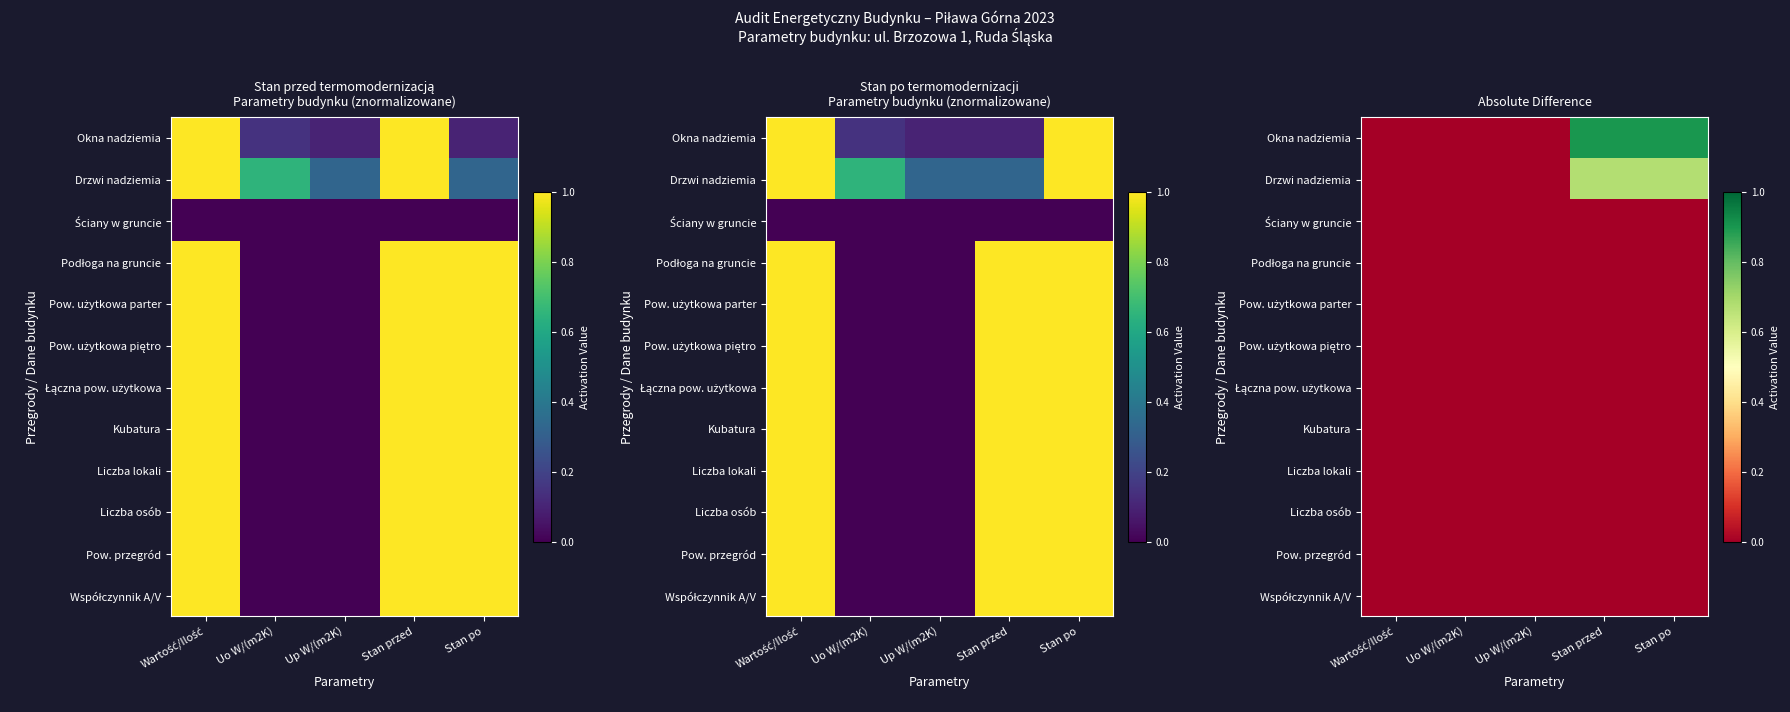

What is the spread (max minus min) of values at Stan przed?

0.9